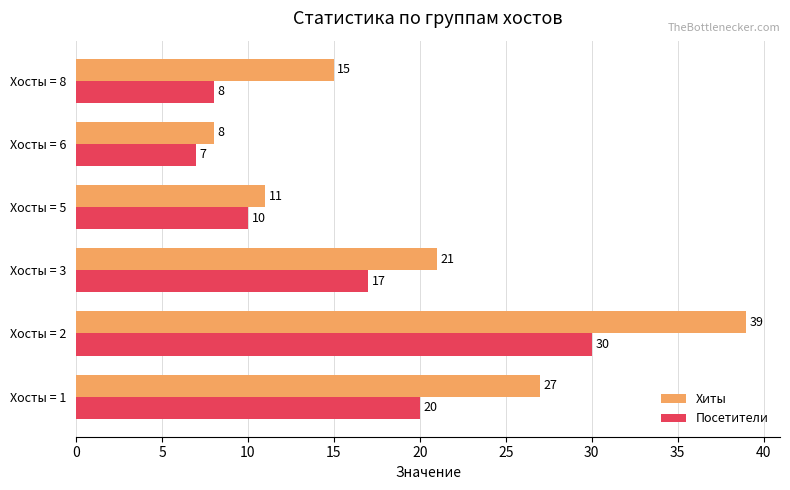

Which series has the widest spread of values?

Хиты